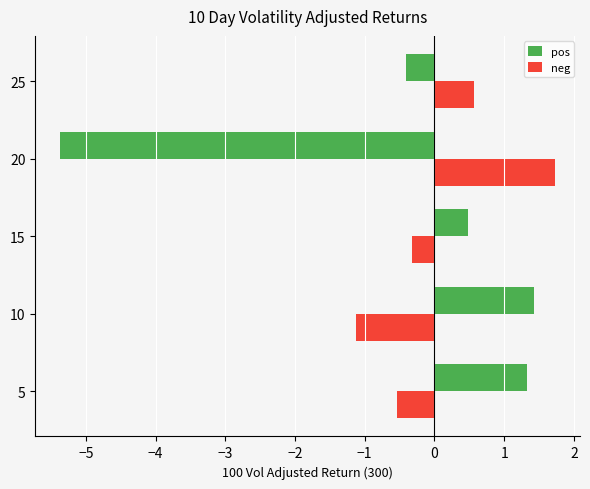

What is the spread (max minus min) of values at 25?

1.0